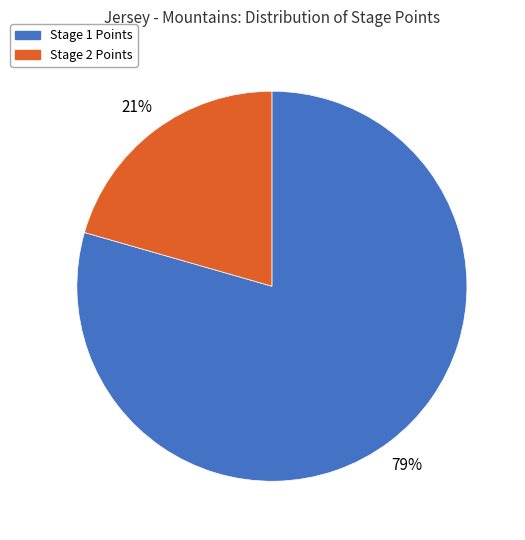

Rank the categories by value from lowest to highest.

Stage 2 Points, Stage 1 Points